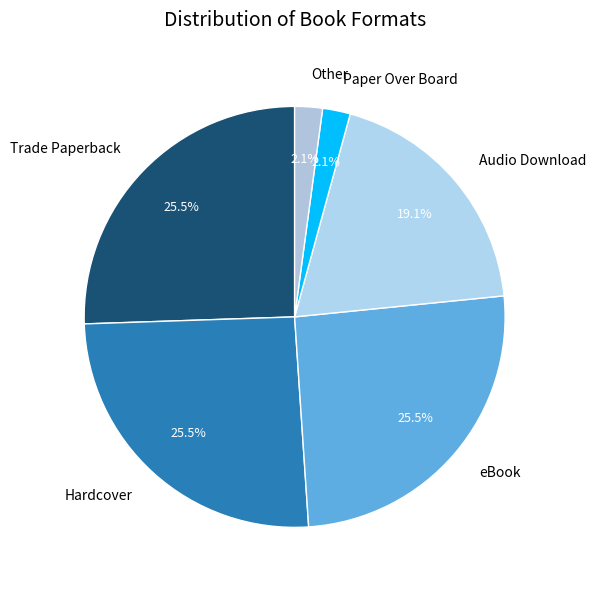

What percentage is the Paper Over Board slice, to the nearest percent?

2%